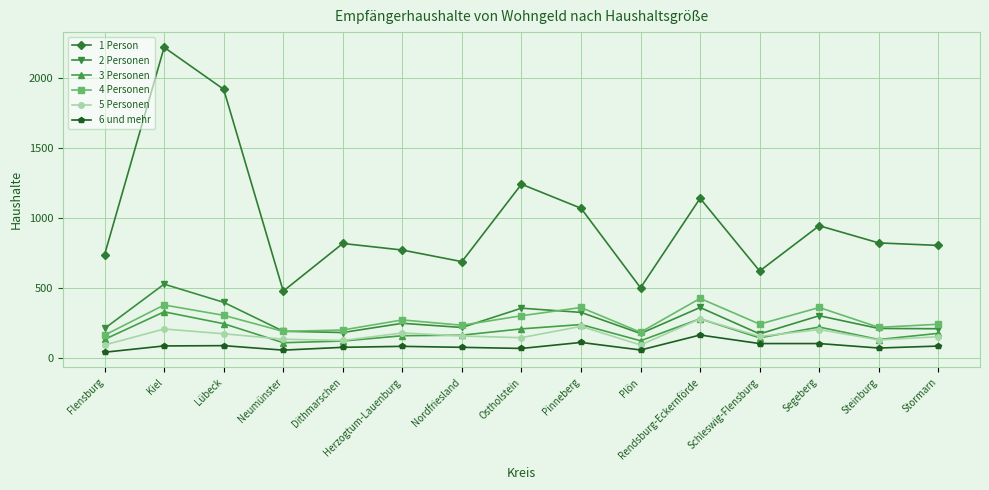

What is the spread (max minus min) of values at Neumünster?

422